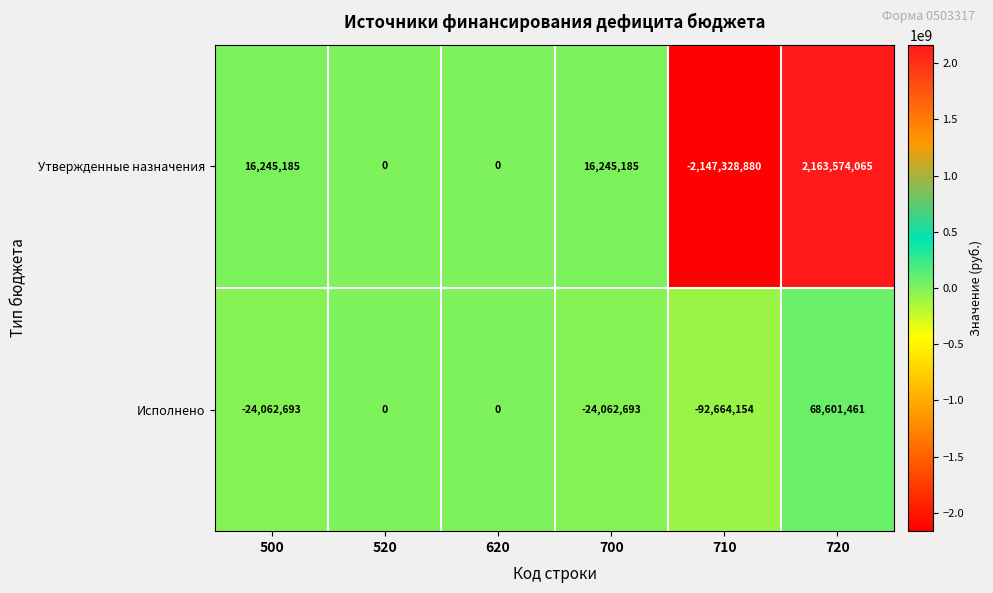

List the series in order of their peak value, lowest first.

Исполнено, Утвержденные назначения